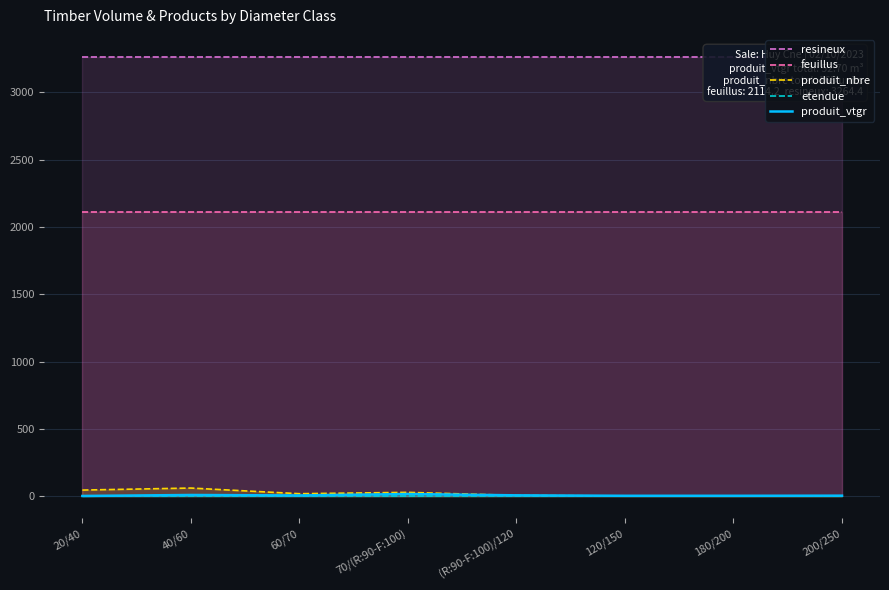

True or false: feuillus and etendue cross at least once.

False